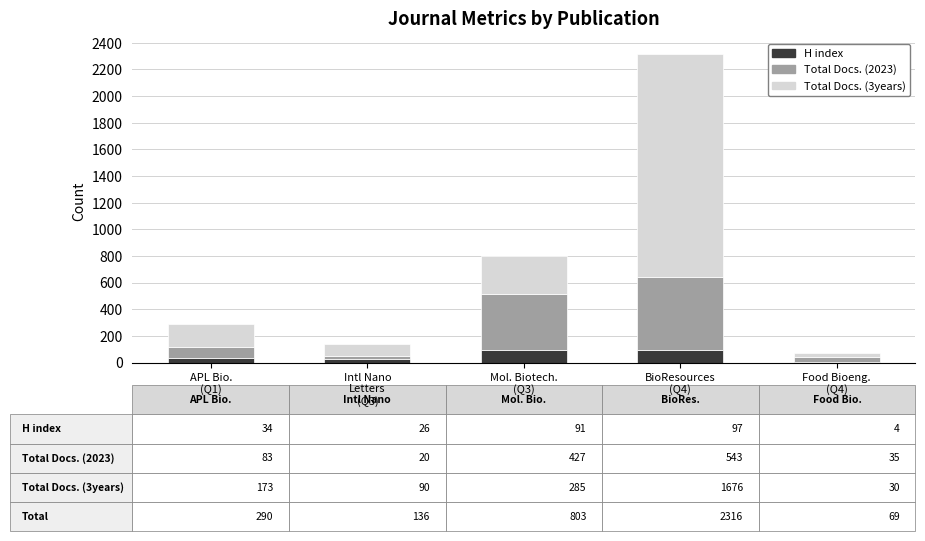

What is the highest value of the H index series?

97